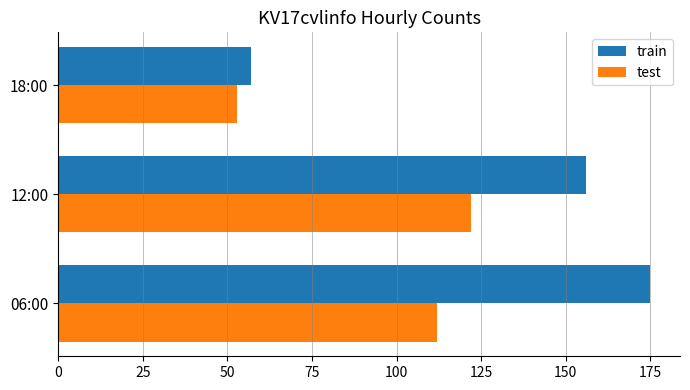

The test series shows 122 at 12:00. True or false?

True